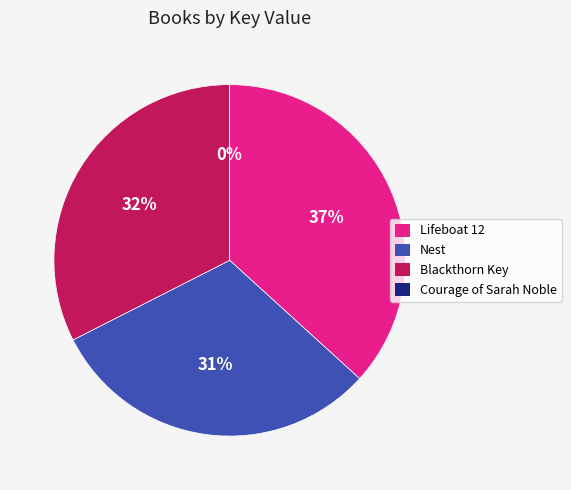

Is it true that Nest is 44% of the pie?

False